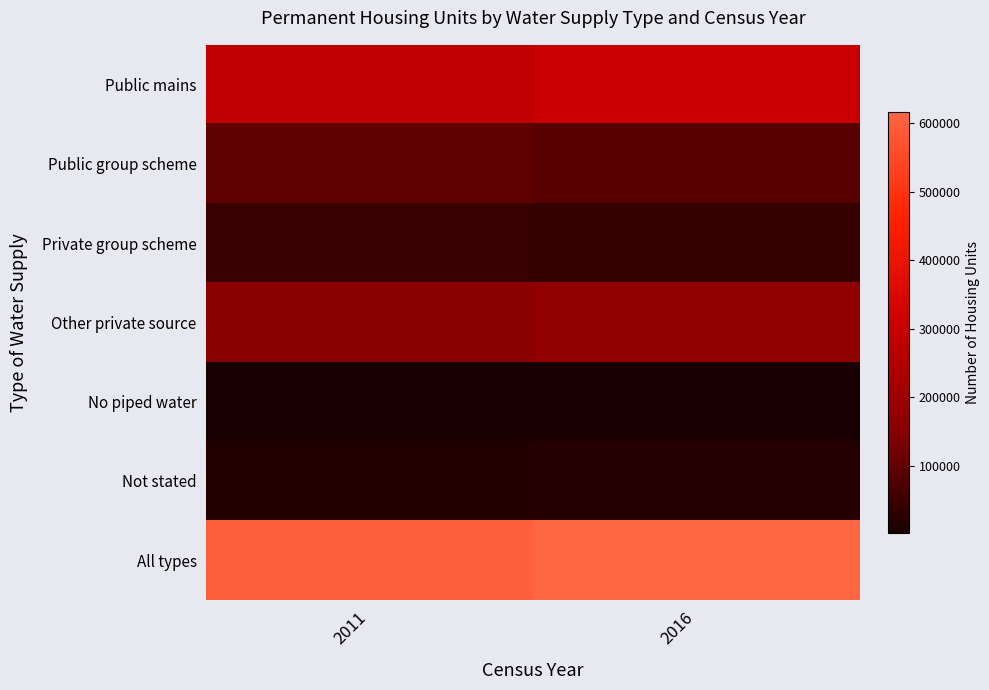

List the series in order of their peak value, highest first.

All types, Public mains, Other private source, Public group scheme, Private group scheme, Not stated, No piped water